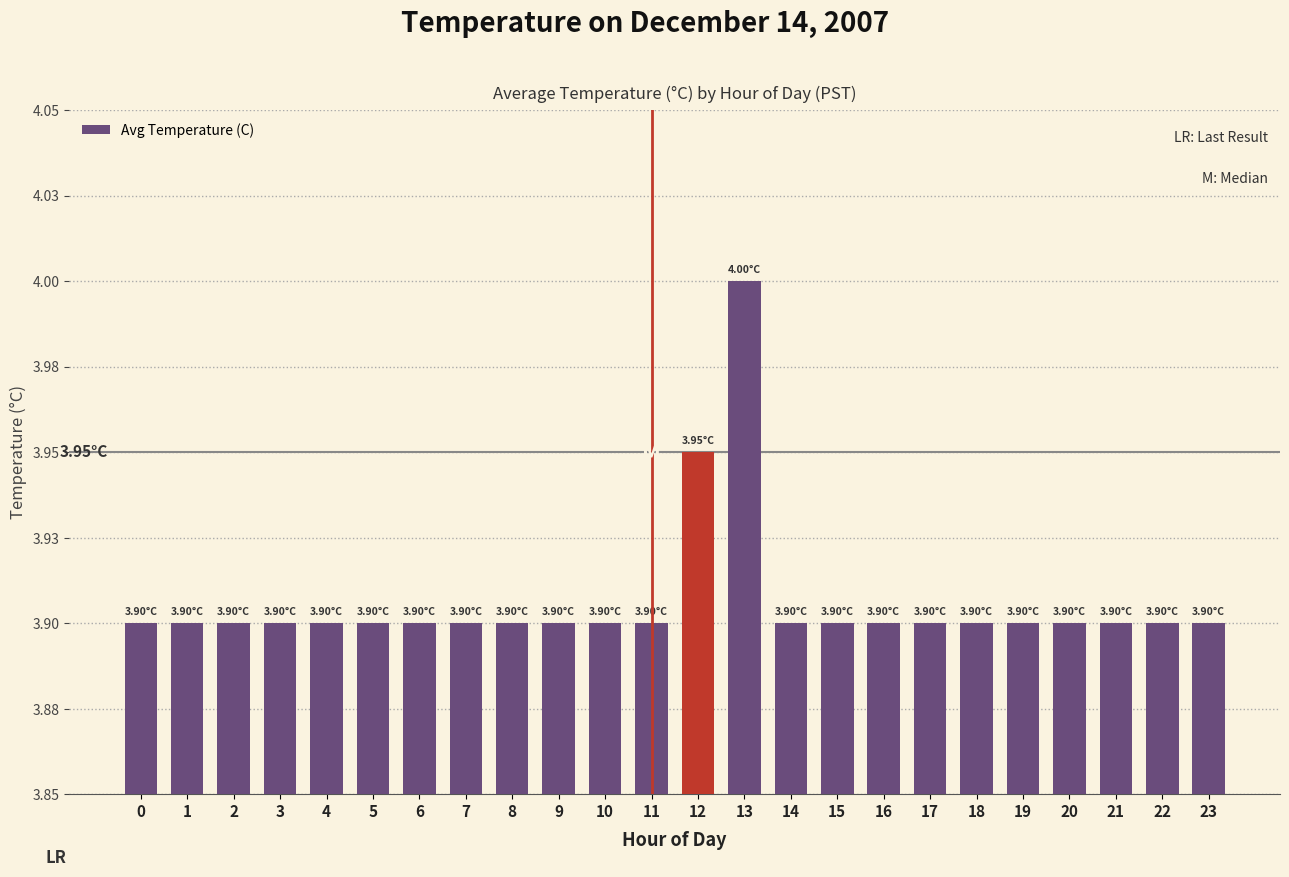

What is the difference between the maximum and minimum values?

0.1